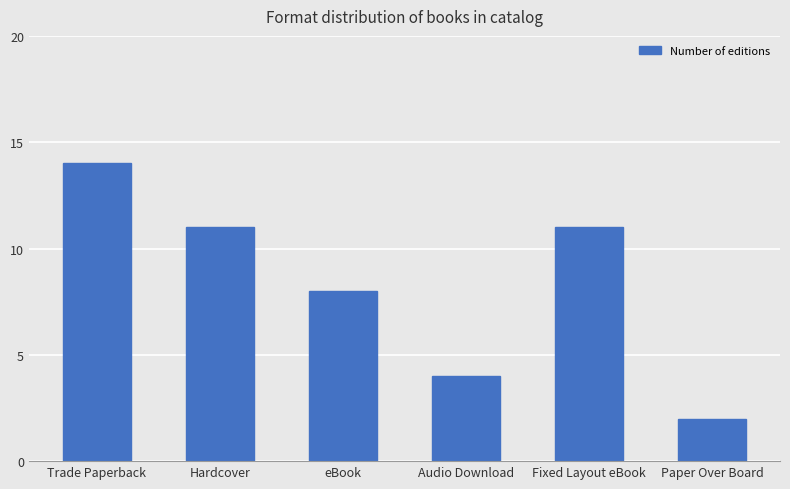

What is the label of the 5th bar from the left?

Fixed Layout eBook